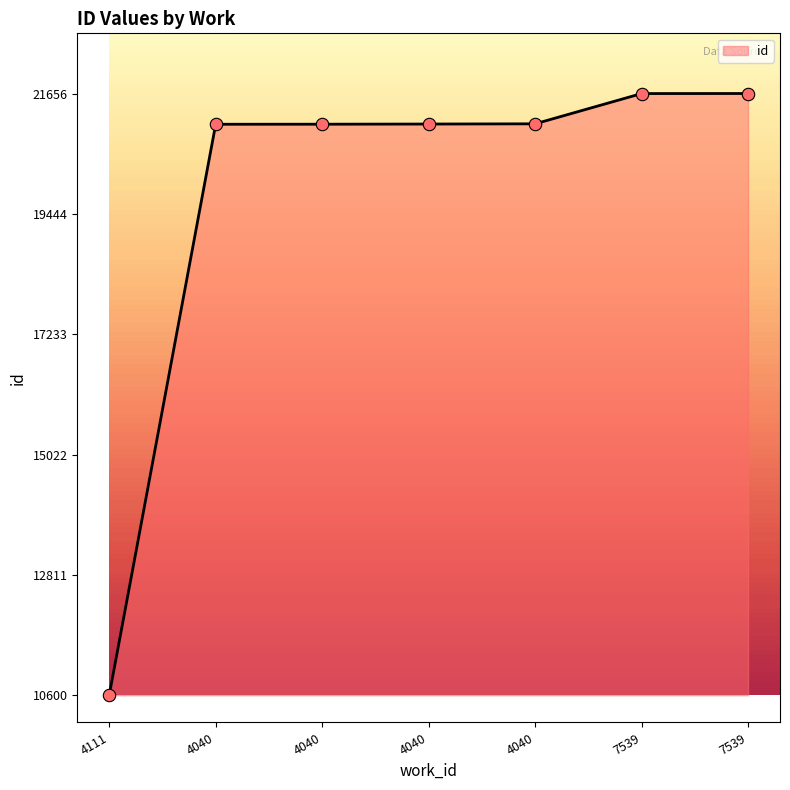

Between 7539 and 4040, which is larger?

7539